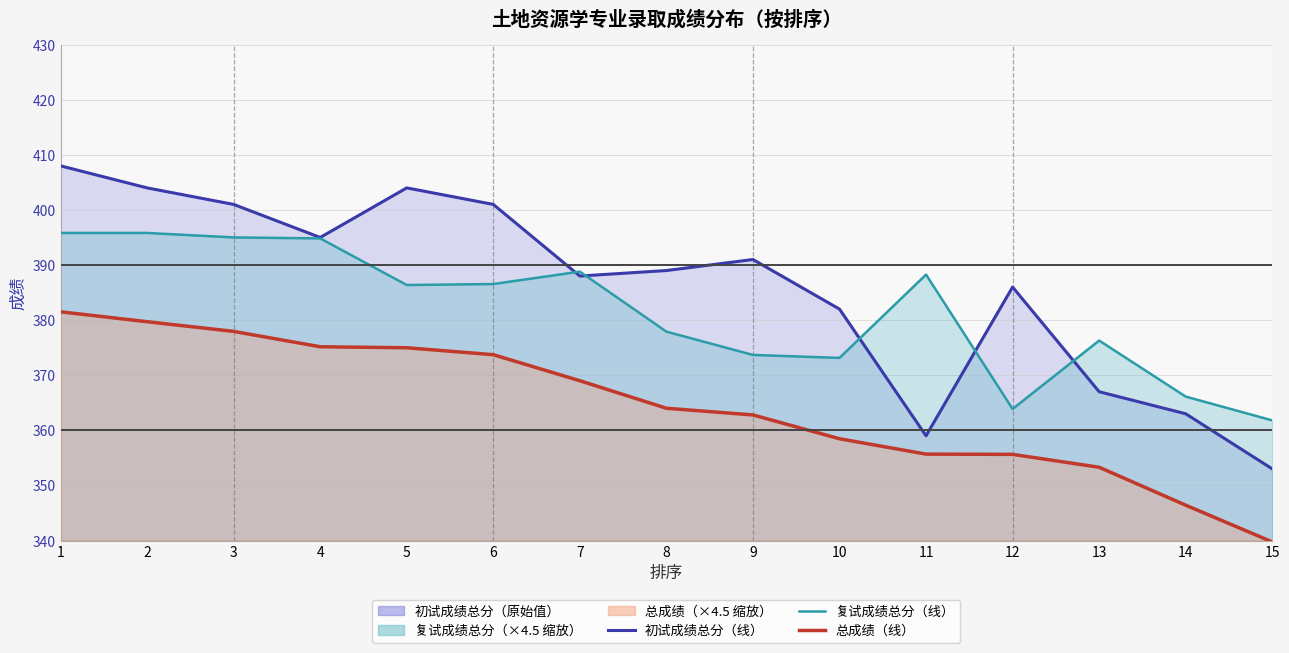

At which label is 总成绩 closest to 360?

10